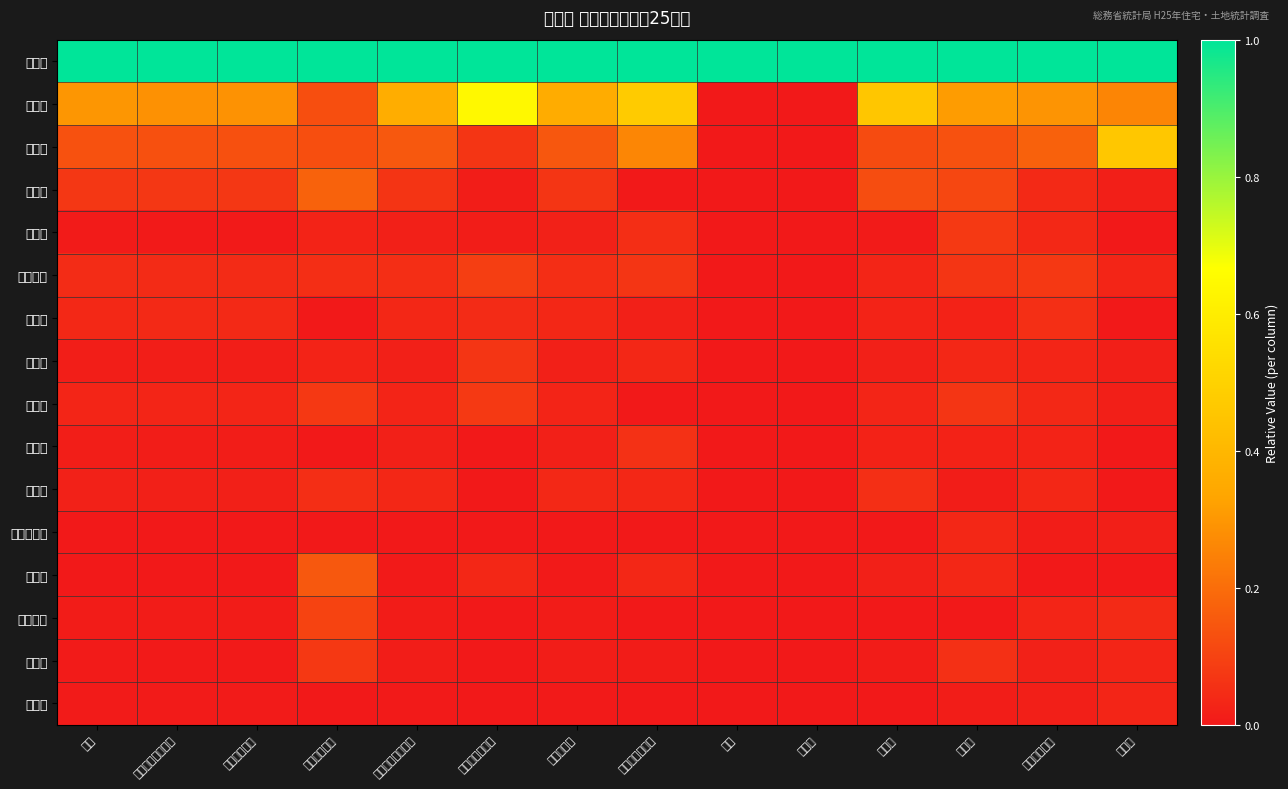

How many series are shown in this chart?

16